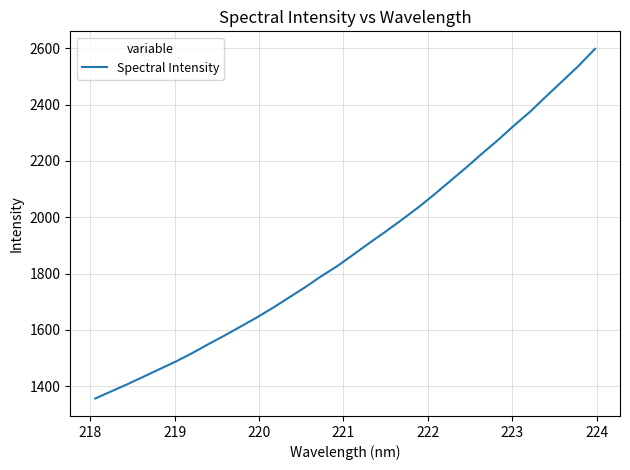

What is the difference between the maximum and minimum values?

1241.0